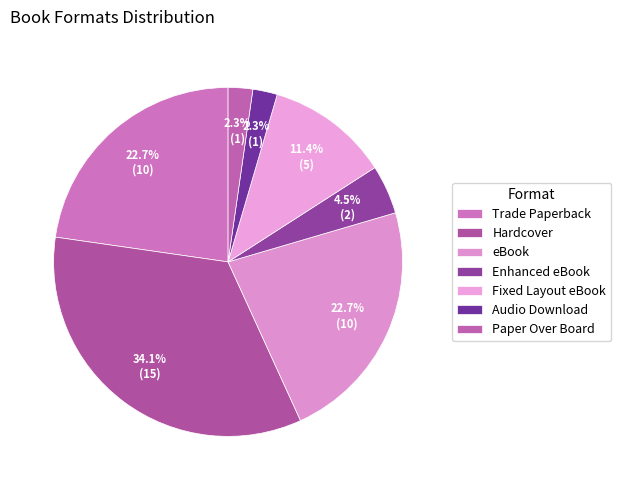

How many segments does this pie chart have?

7